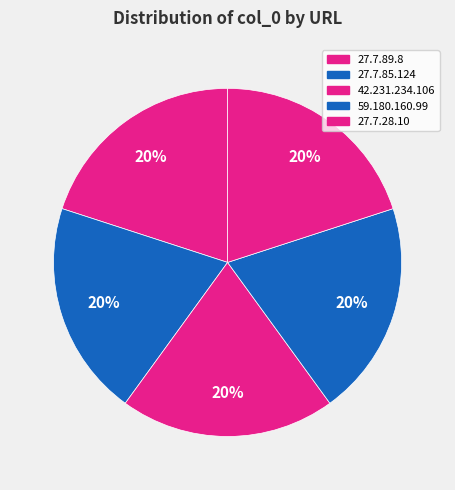

Which slice is the largest?

http://27.7.28.10:44300/mozi.m